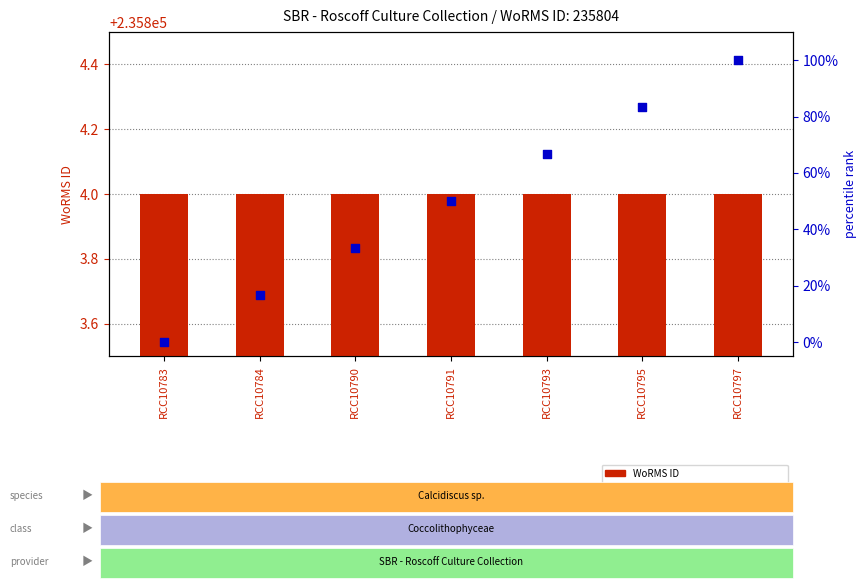

What is the total value across all series at RCC10793?

235870.7